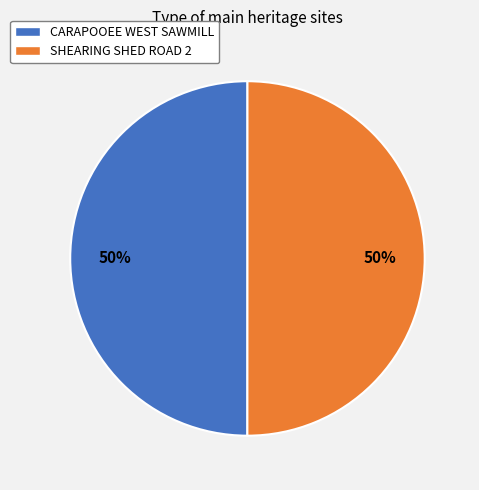

To the nearest percent, what percentage of the pie is CARAPOOEE WEST SAWMILL?

50%